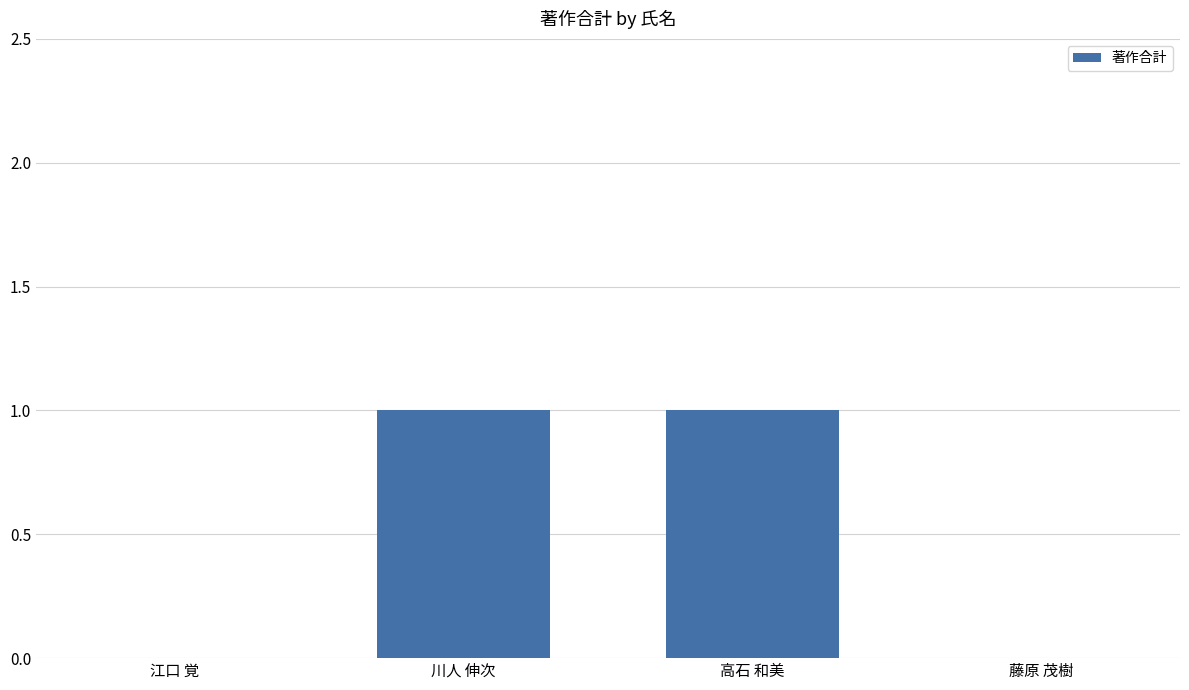

The value at 川人 伸次 is 2. True or false?

False